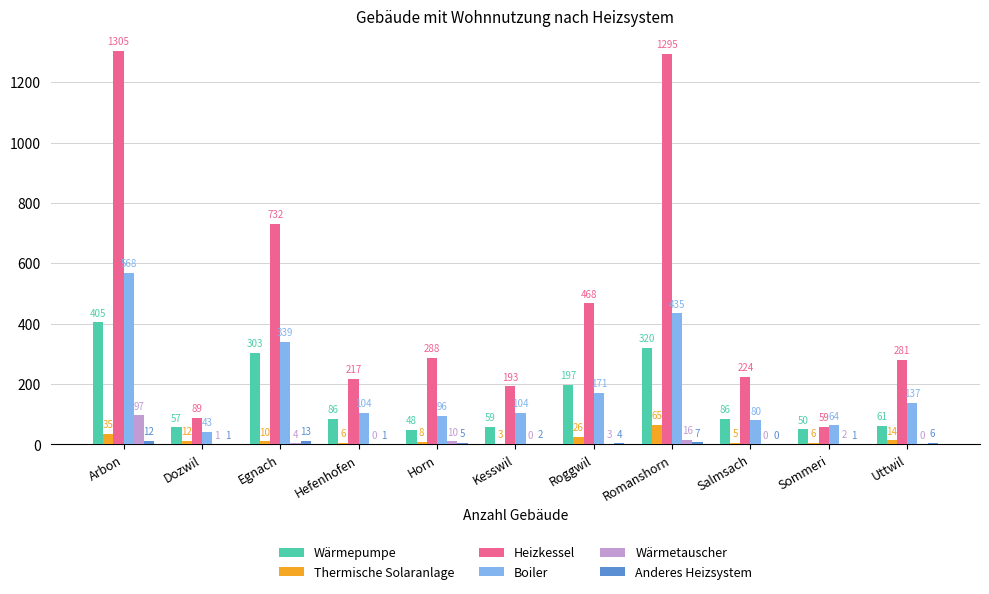

Between Romanshorn and Sommeri, which series saw the biggest shift?

Heizkessel